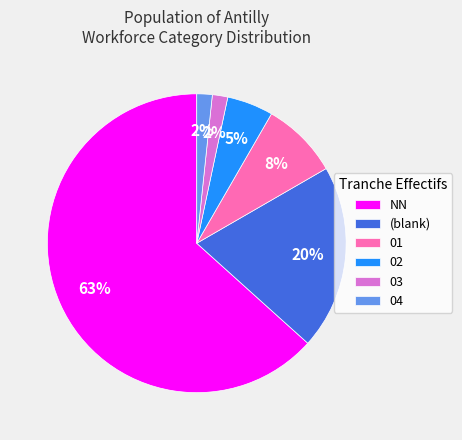

Does NN represent more than half of the total?

Yes